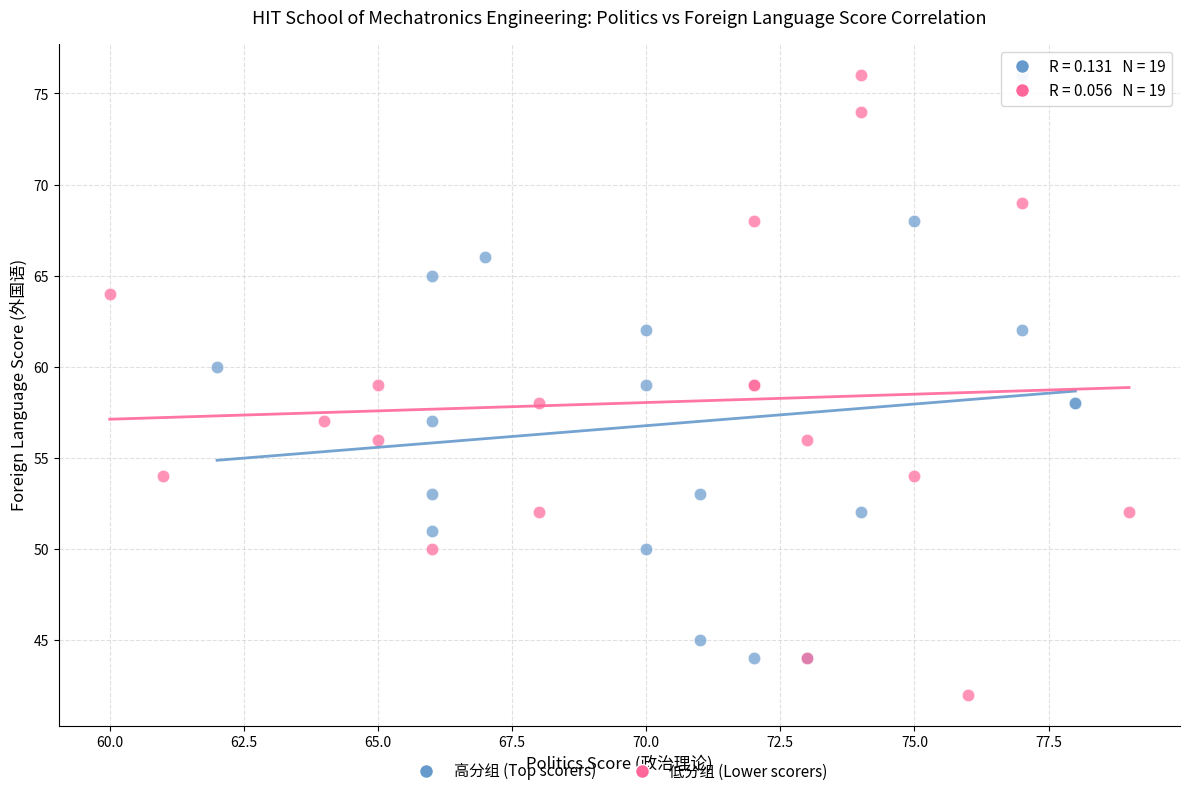

Which series reaches the minimum Y coordinate?

低分组 (Lower scorers)